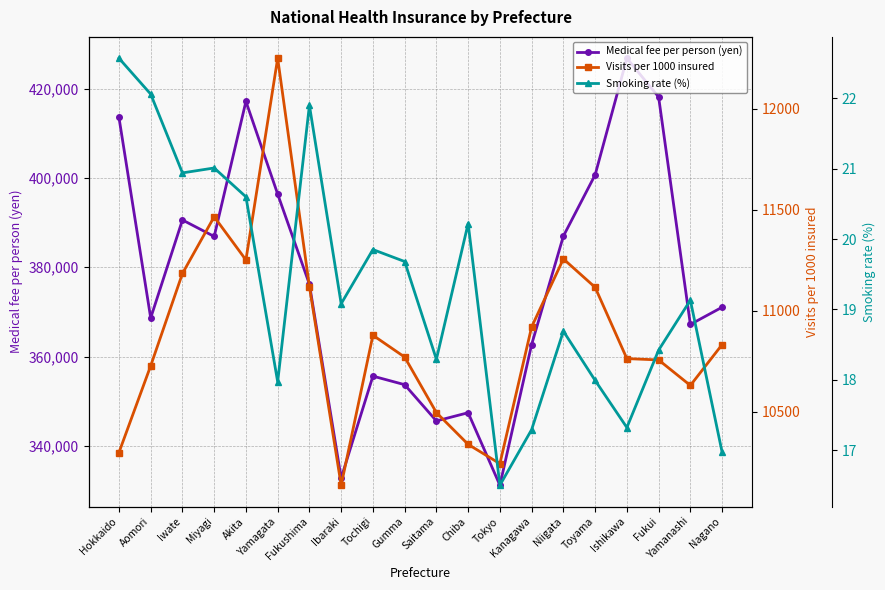

In Visits per 1000 insured, how many points are lower than both neighbors (excluding endpoints)?

4